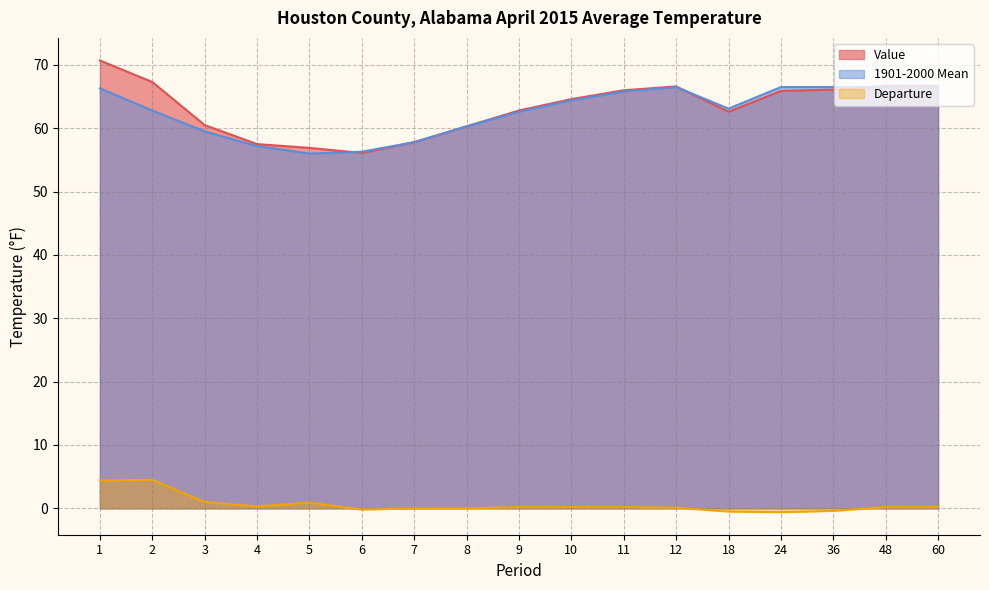

Which series has the largest range (max minus min)?

Value